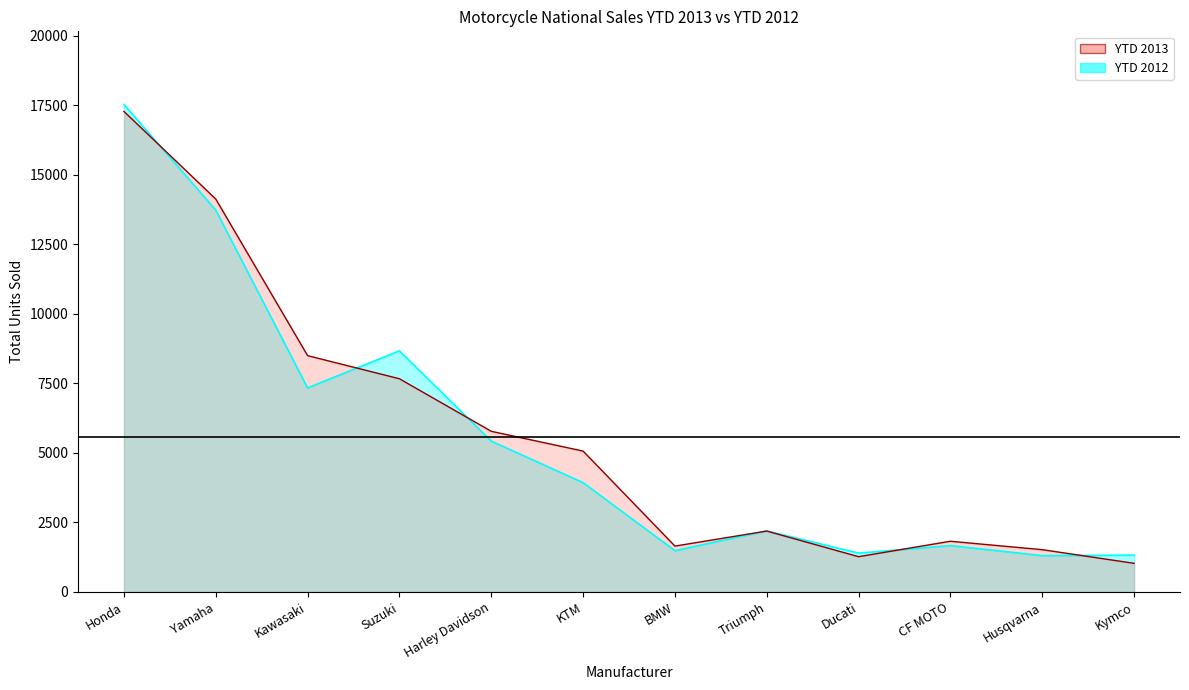

Where is YTD 2012 nearest to the value 9421?

Suzuki